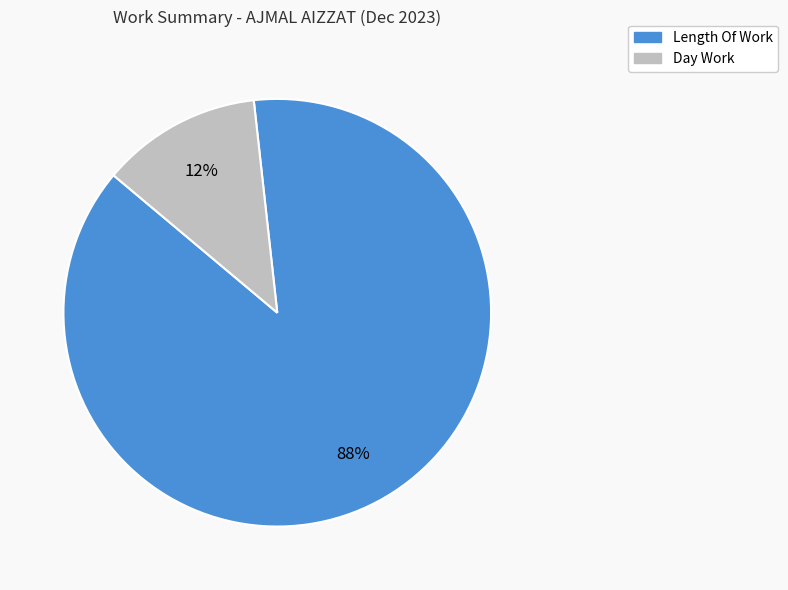

To the nearest percent, what is the difference between the largest and smallest slice percentages?

76%